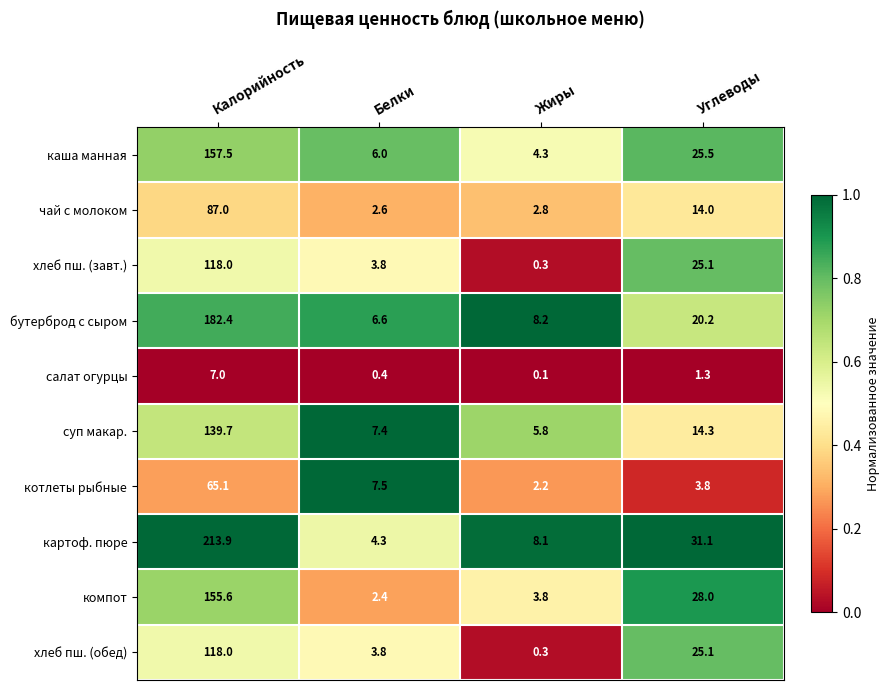

The бутерброд с сыром series shows 10.6 at Белки. True or false?

False